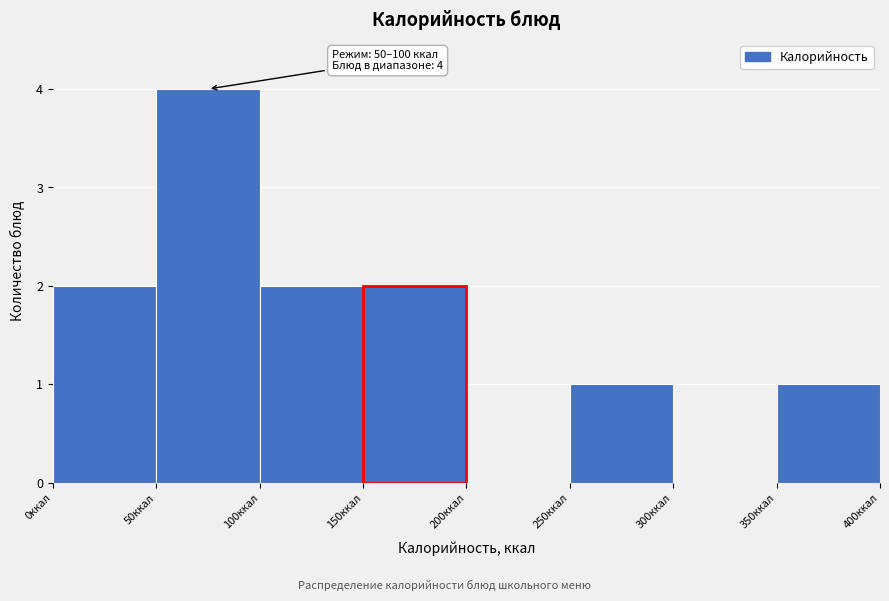

Over which range of the x-axis is the bar tallest?

50 to 100